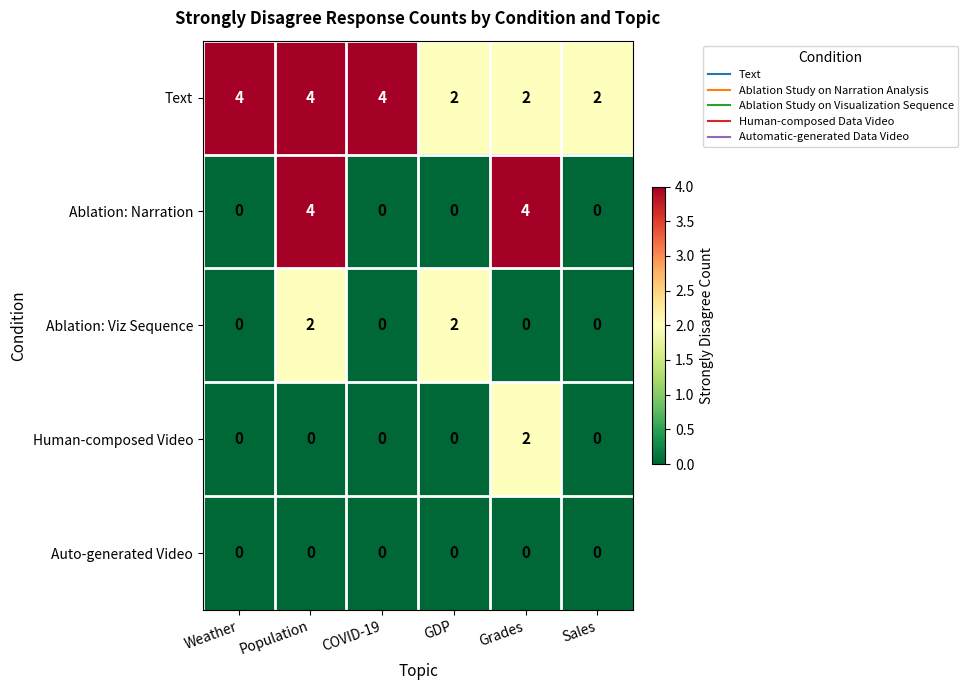

Reading left to right, transcribe all the data shown in this chart.

Text: 4	4	4	2	2	2
Ablation: Narration: 0	4	0	0	4	0
Ablation: Viz Sequence: 0	2	0	2	0	0
Human-composed Video: 0	0	0	0	2	0
Auto-generated Video: 0	0	0	0	0	0